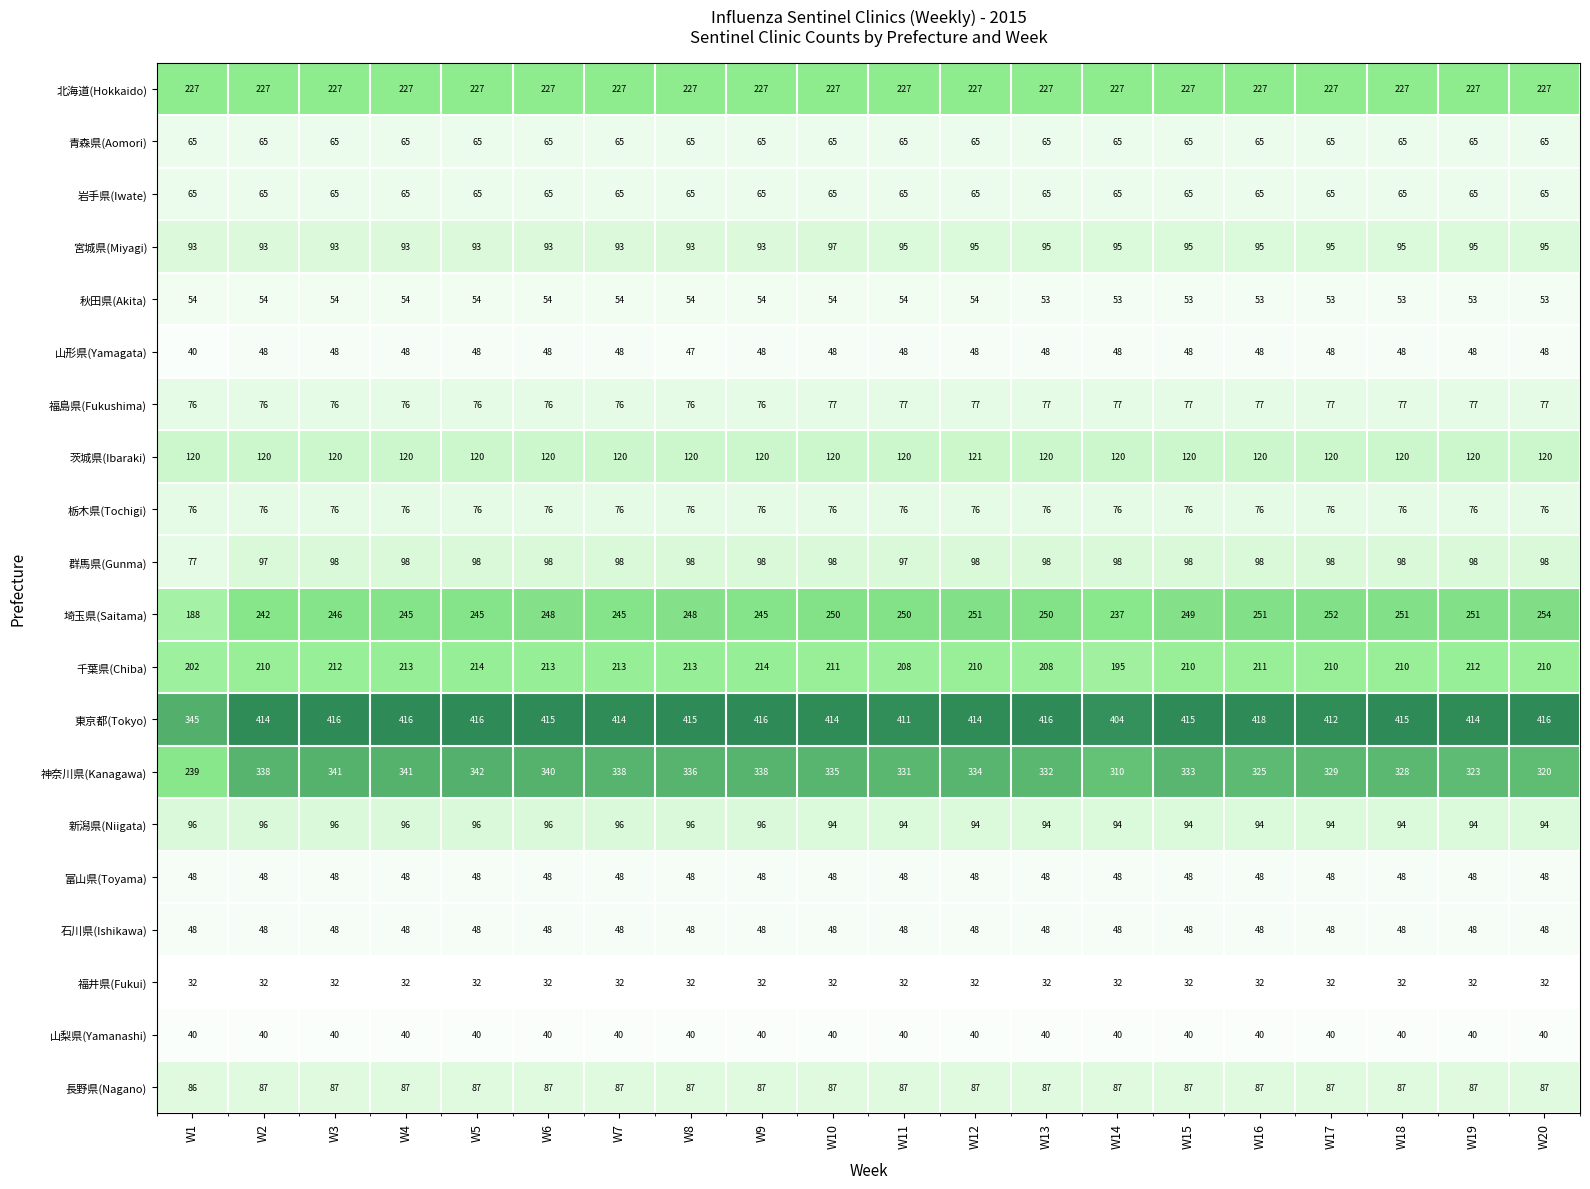

Which series has the largest range (max minus min)?

神奈川県(Kanagawa)